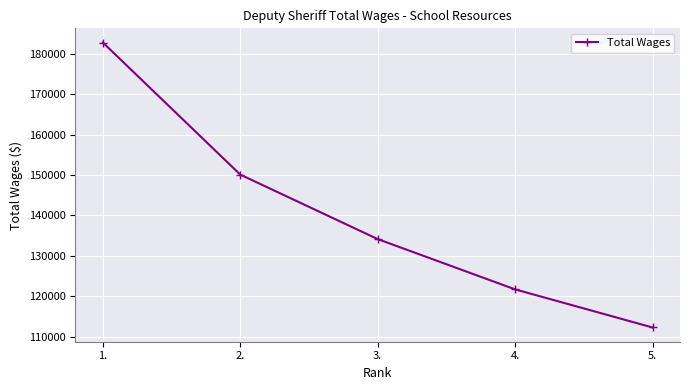

Reading left to right, list all the values displayed in this chart.

1.=182763	2.=150097	3.=134153	4.=121717	5.=112291